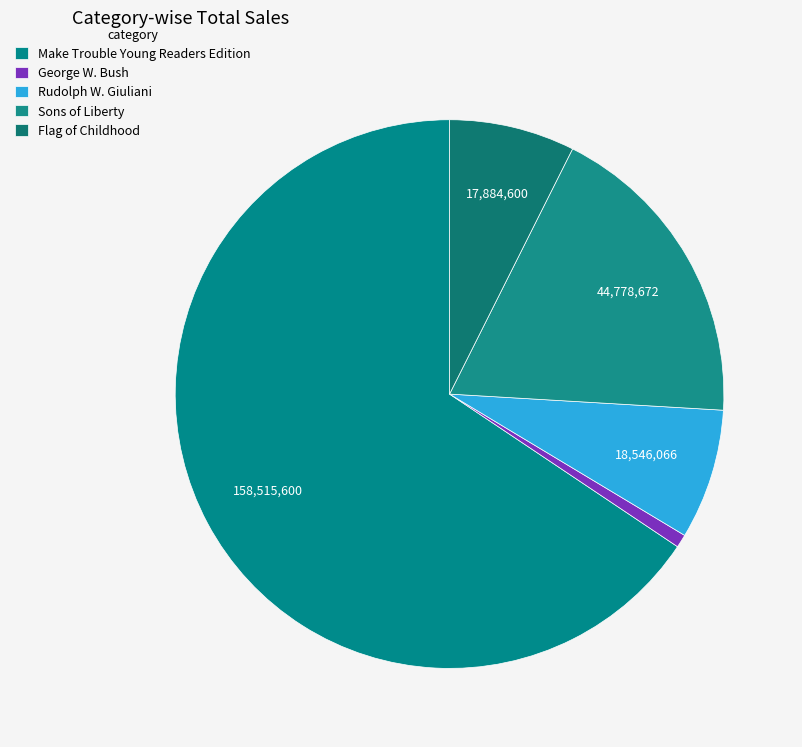

What is the ratio of the value at Rudolph W. Giuliani to the value at George W. Bush?

9.9